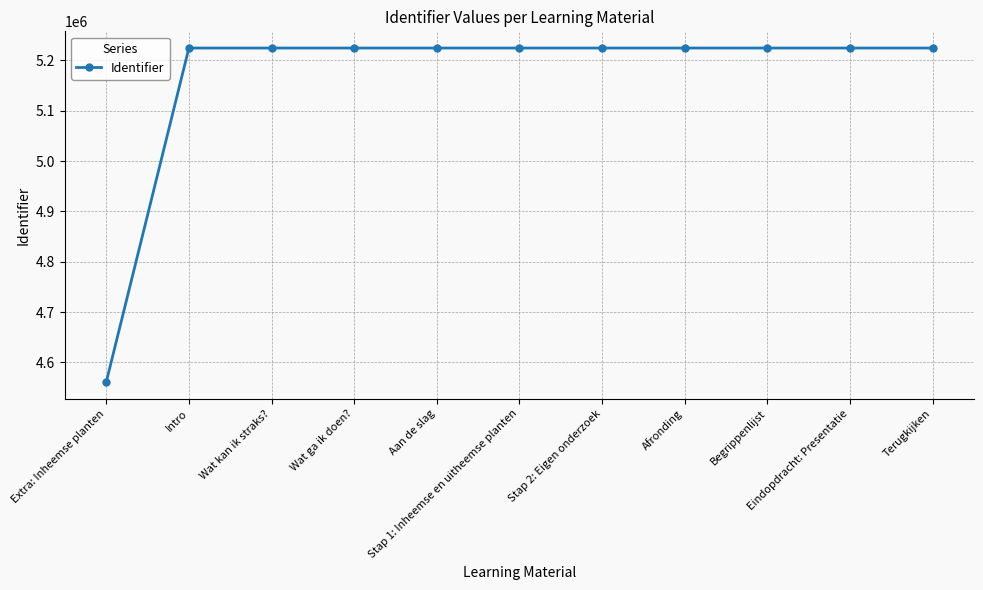

What is the value of the 1st point from the left?

4561068